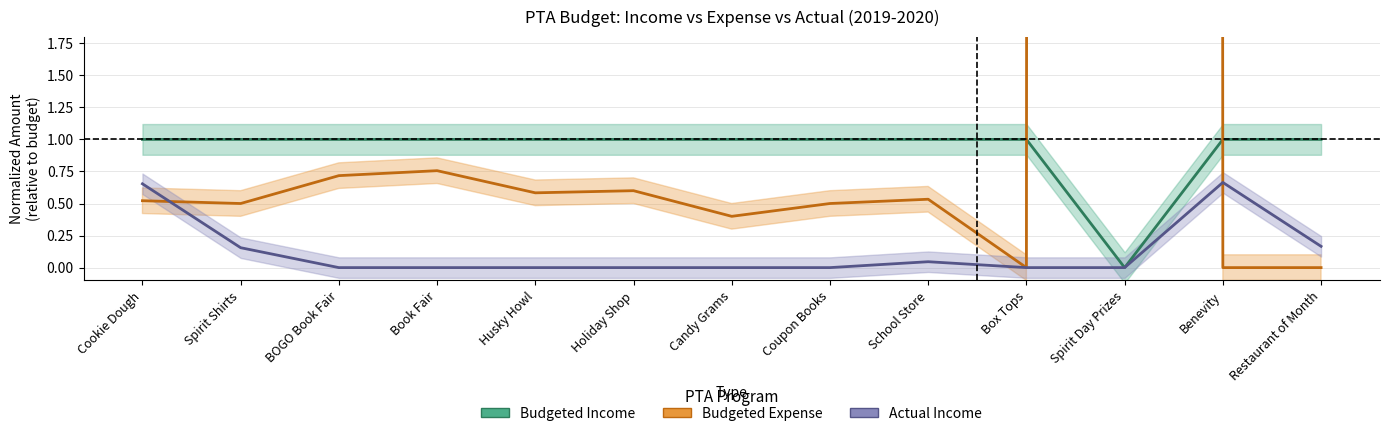

Rank the categories by Actual Income value from lowest to highest.

BOGO Book Fair, Book Fair, Husky Howl, Holiday Shop, Candy Grams, Coupon Books, Box Tops, Spirit Day Prizes, School Store, Spirit Shirts, Restaurant of Month, Cookie Dough, Benevity